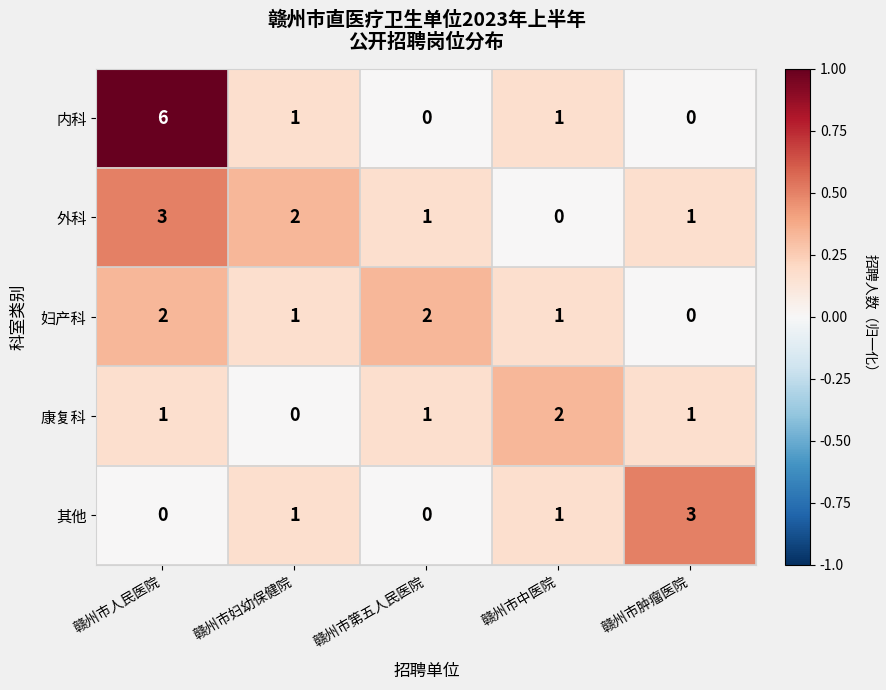

Reading left to right, extract all data points from this chart.

内科: 赣州市人民医院=6	赣州市妇幼保健院=1	赣州市第五人民医院=0	赣州市中医院=1	赣州市肿瘤医院=0
外科: 赣州市人民医院=3	赣州市妇幼保健院=2	赣州市第五人民医院=1	赣州市中医院=0	赣州市肿瘤医院=1
妇产科: 赣州市人民医院=2	赣州市妇幼保健院=1	赣州市第五人民医院=2	赣州市中医院=1	赣州市肿瘤医院=0
康复科: 赣州市人民医院=1	赣州市妇幼保健院=0	赣州市第五人民医院=1	赣州市中医院=2	赣州市肿瘤医院=1
其他: 赣州市人民医院=0	赣州市妇幼保健院=1	赣州市第五人民医院=0	赣州市中医院=1	赣州市肿瘤医院=3